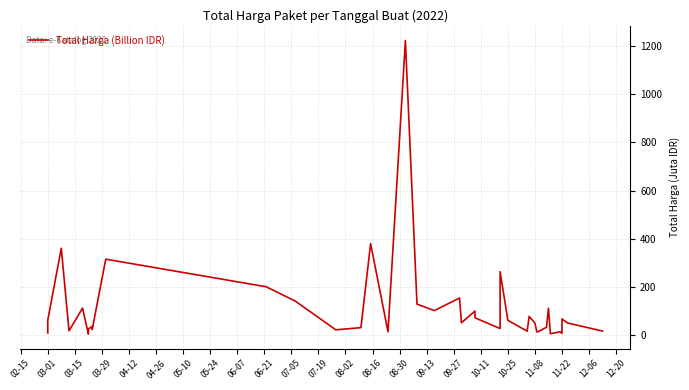

How many values exceed 48?

21